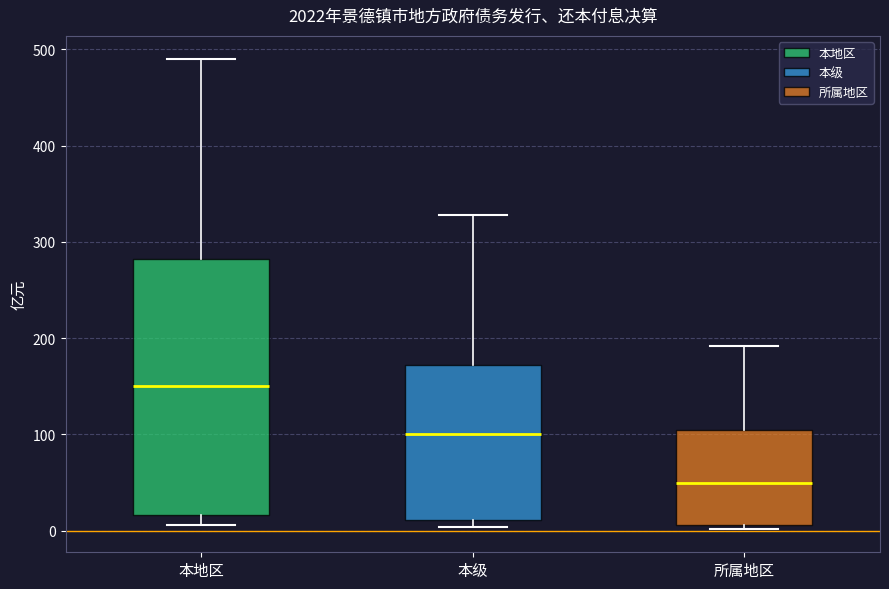

Reading left to right, transcribe this box plot: for each box, give where its median line is, the range the box spans, and where its two whiskers end, as read against the y-axis. The values are not printed on the chart, so give them approximately, as read against the axis.

本地区: median 150, box 20 to 280, whiskers 10 to 490
本级: median 100, box 10 to 170, whiskers 0 to 330
所属地区: median 50, box 10 to 100, whiskers 0 to 190